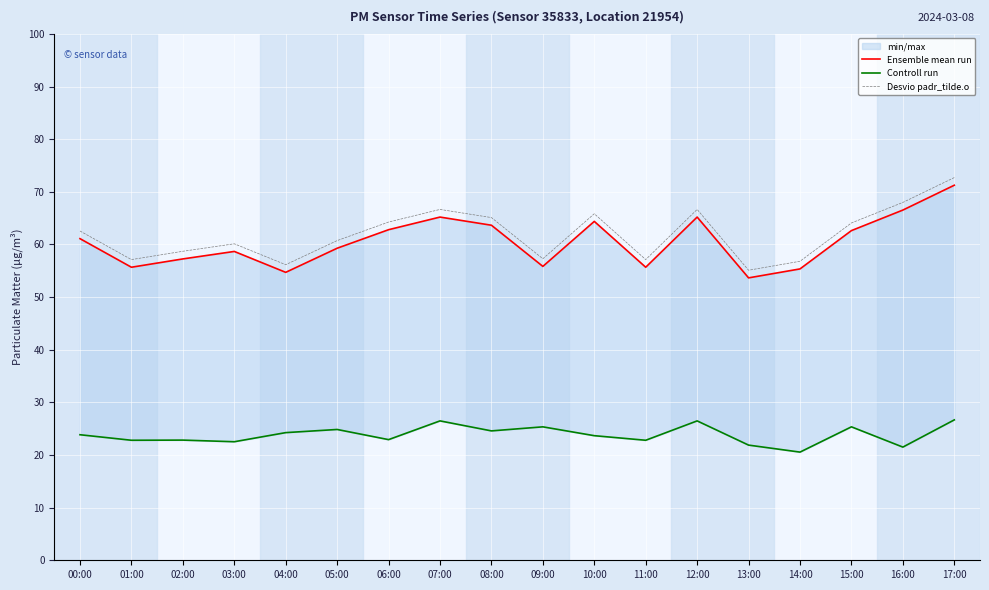

At which label does Controll run reach its peak?

17:00